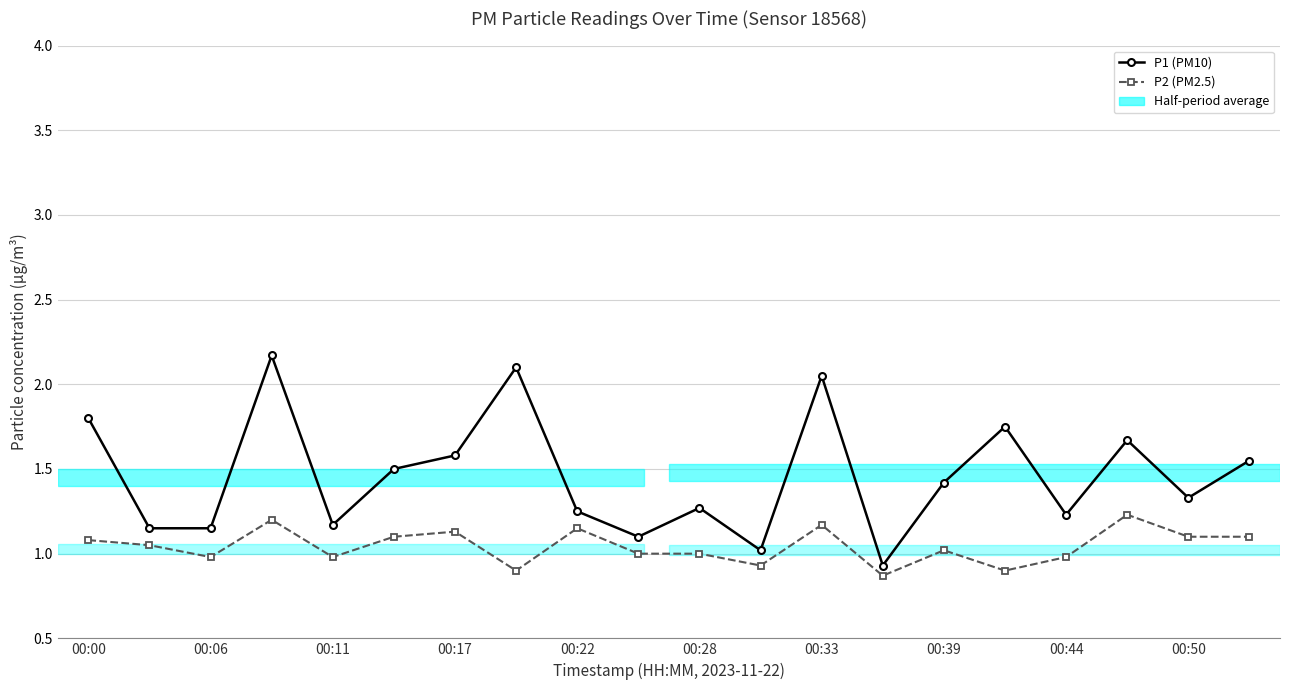

Which series has the largest total across all categories?

P1 (PM10)